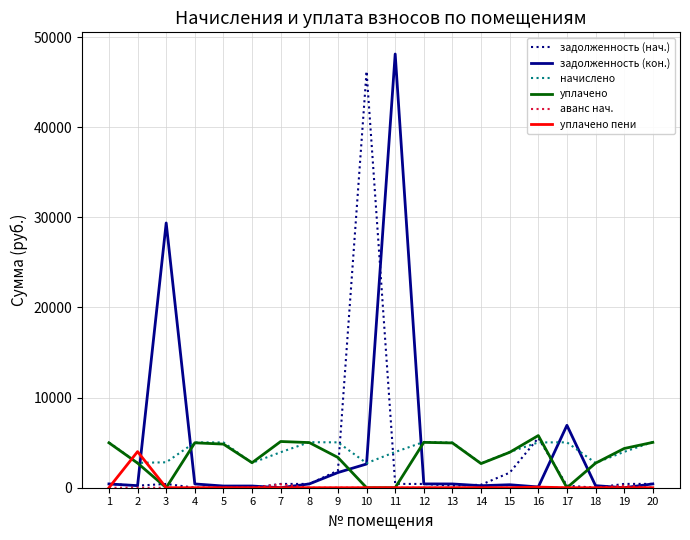

At which category does the chart reach its peak across all series?

11